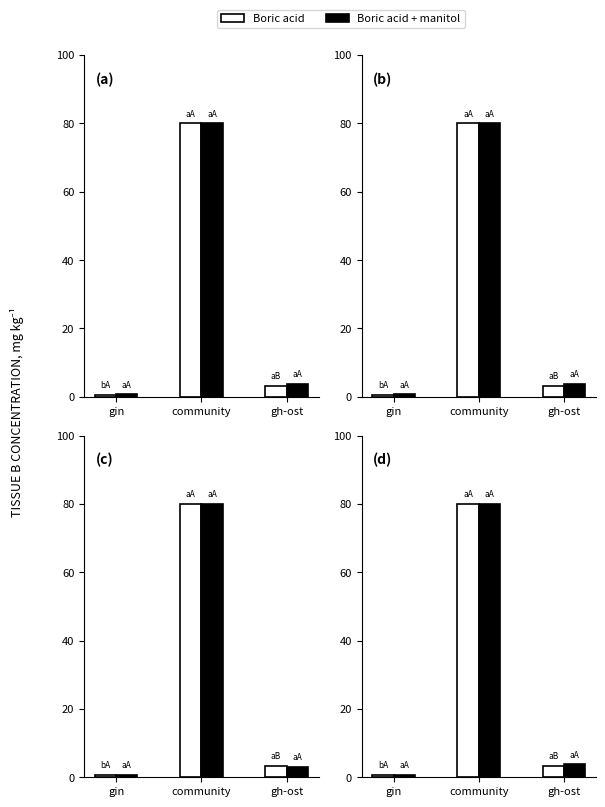

At which category does the chart reach its minimum across all series?

gin